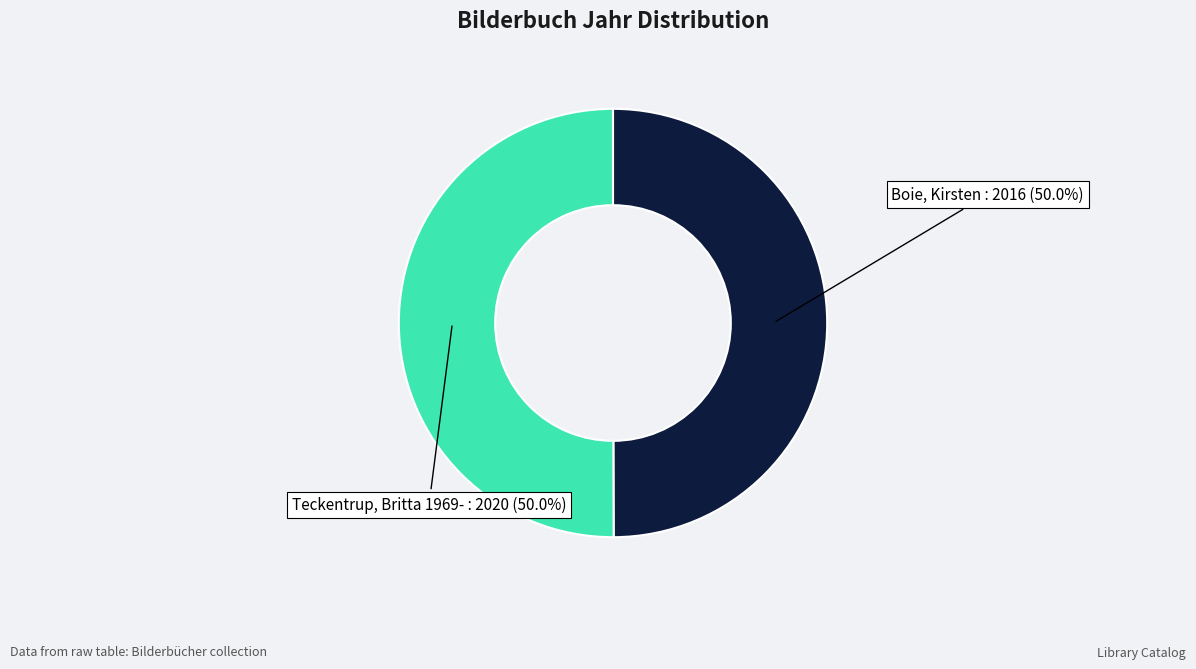

What is the largest slice in the pie chart?

Teckentrup, Britta 1969-